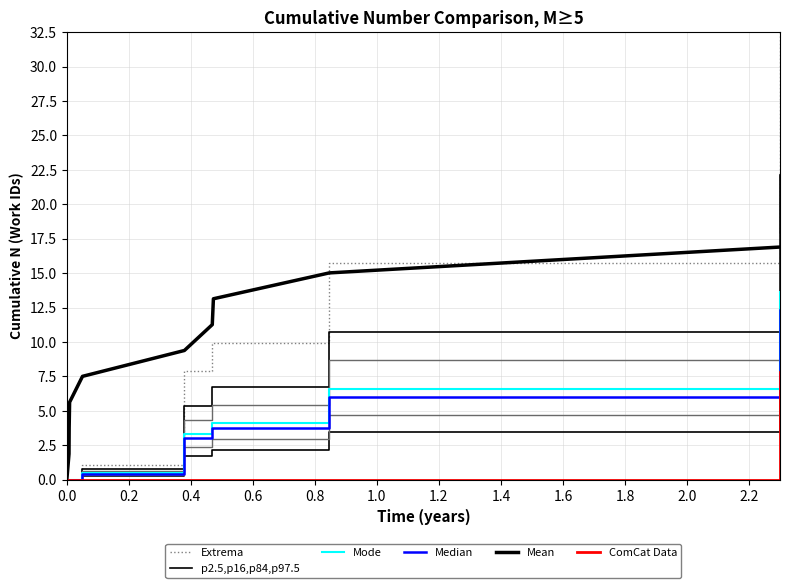

True or false: Mean has more than 1 points higher than both neighbors.

False